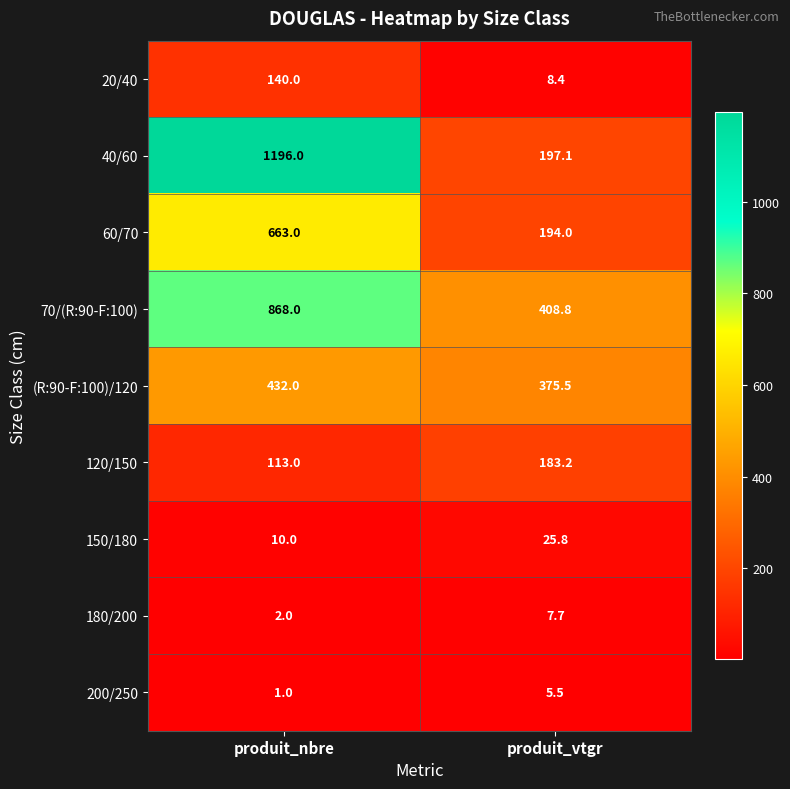

Which label corresponds to the smallest value in the chart?

produit_nbre